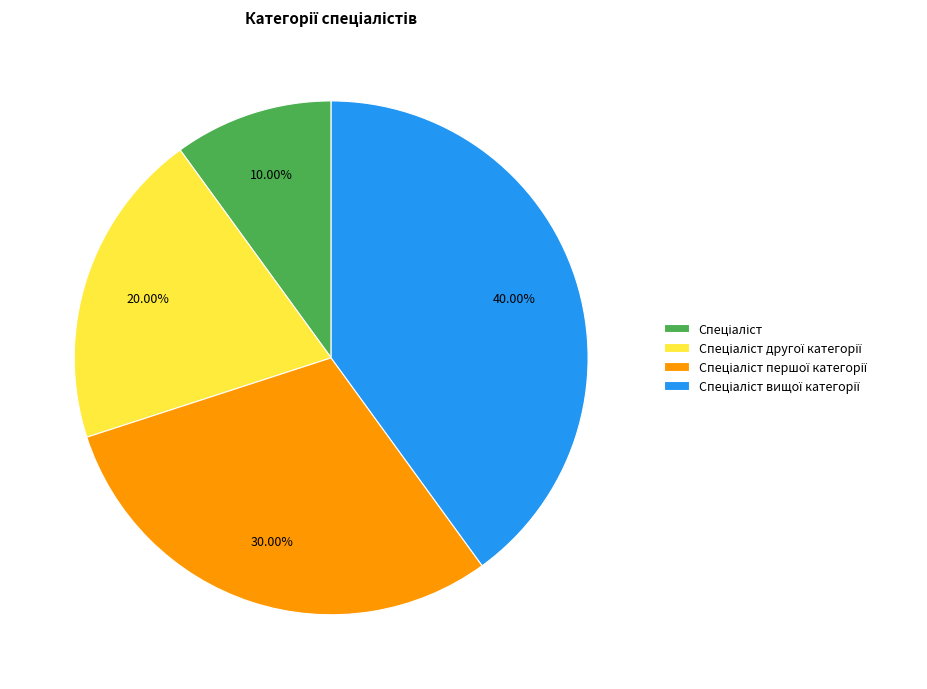

Is there a majority slice in this chart?

No